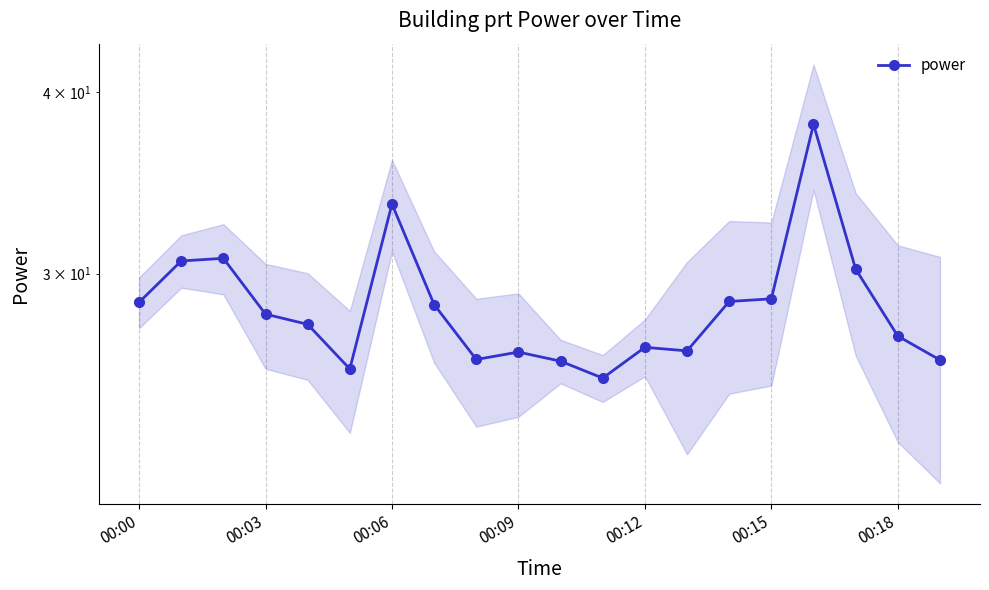

Reading left to right, extract all data points from this chart.

28.7	30.6	30.7	28.1	27.7	25.8	33.5	28.6	26.2	26.5	26.1	25.4	26.7	26.6	28.7	28.8	38.0	30.2	27.2	26.2